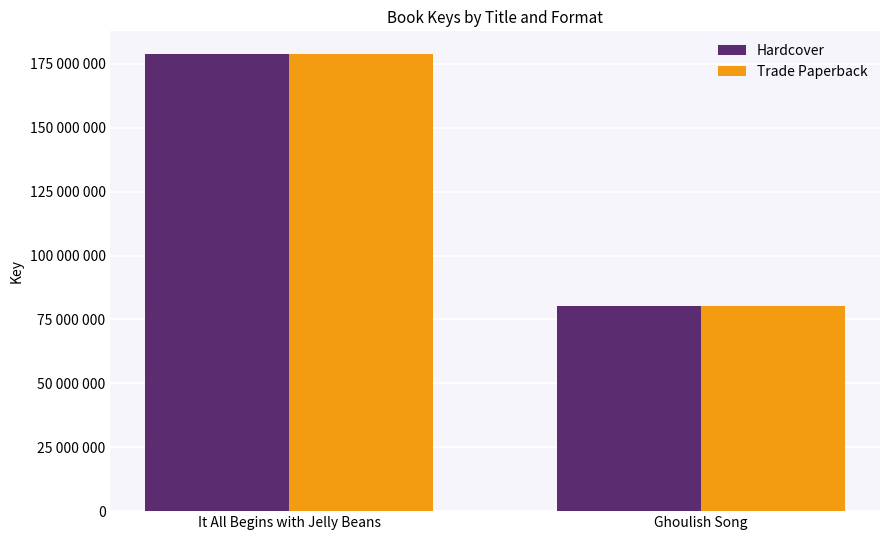

What is the total value across all series at It All Begins with Jelly Beans?

357555698